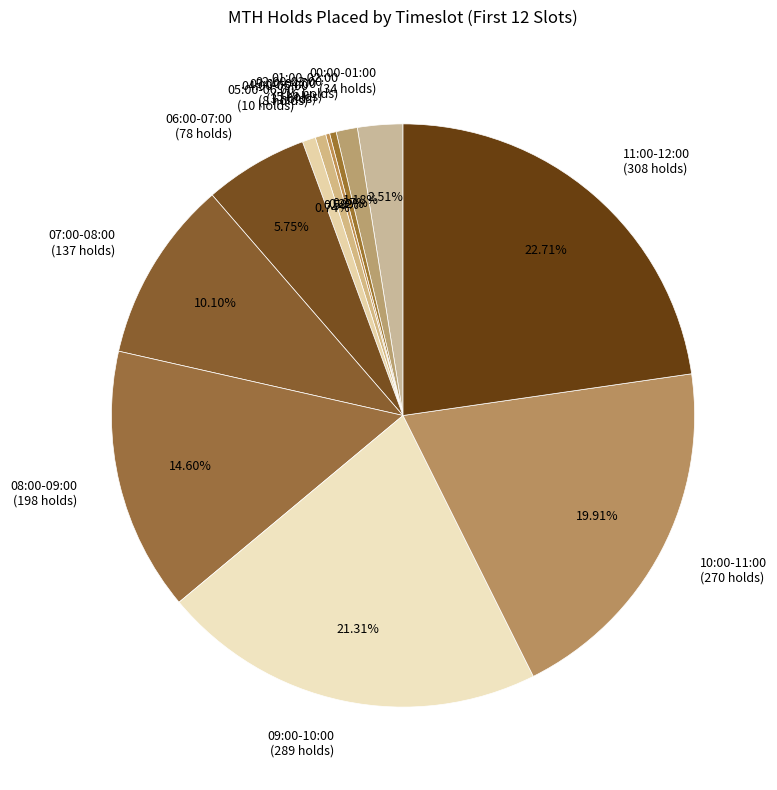

The 10:00-11:00 slice represents 33% of the pie. True or false?

False